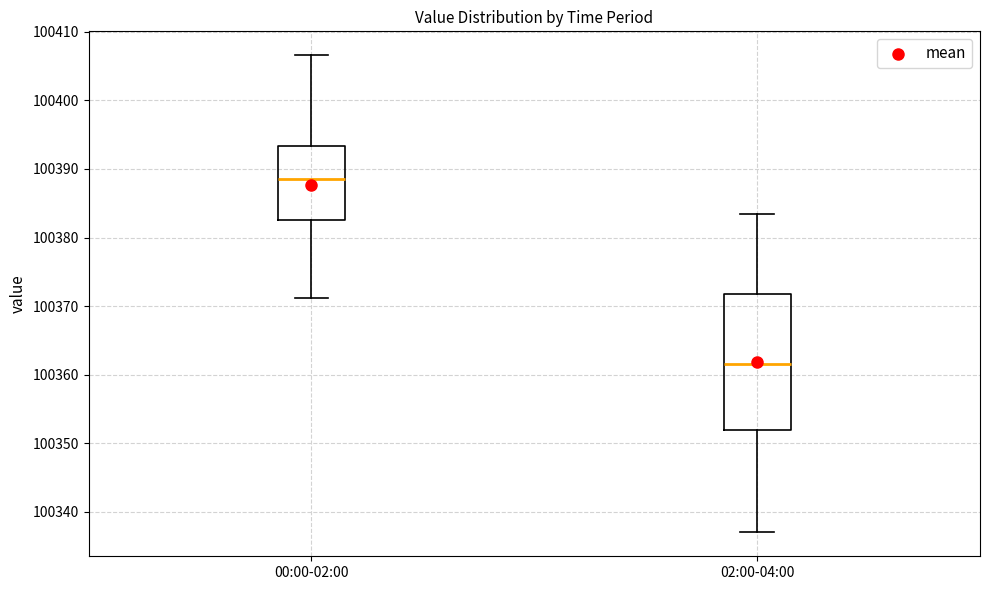

Where is the upper edge of the box for 00:00-02:00 on the y-axis? The values are not printed on the chart, so give them approximately, as read against the axis.

100393